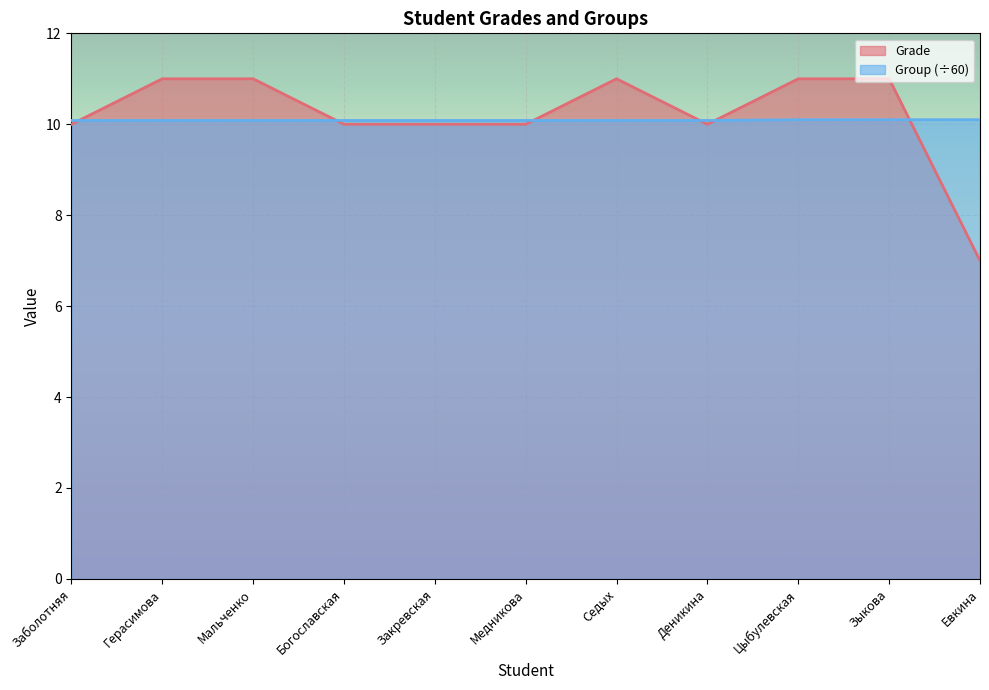

After their last crossing, which series has the higher values: Grade or Group?

Group